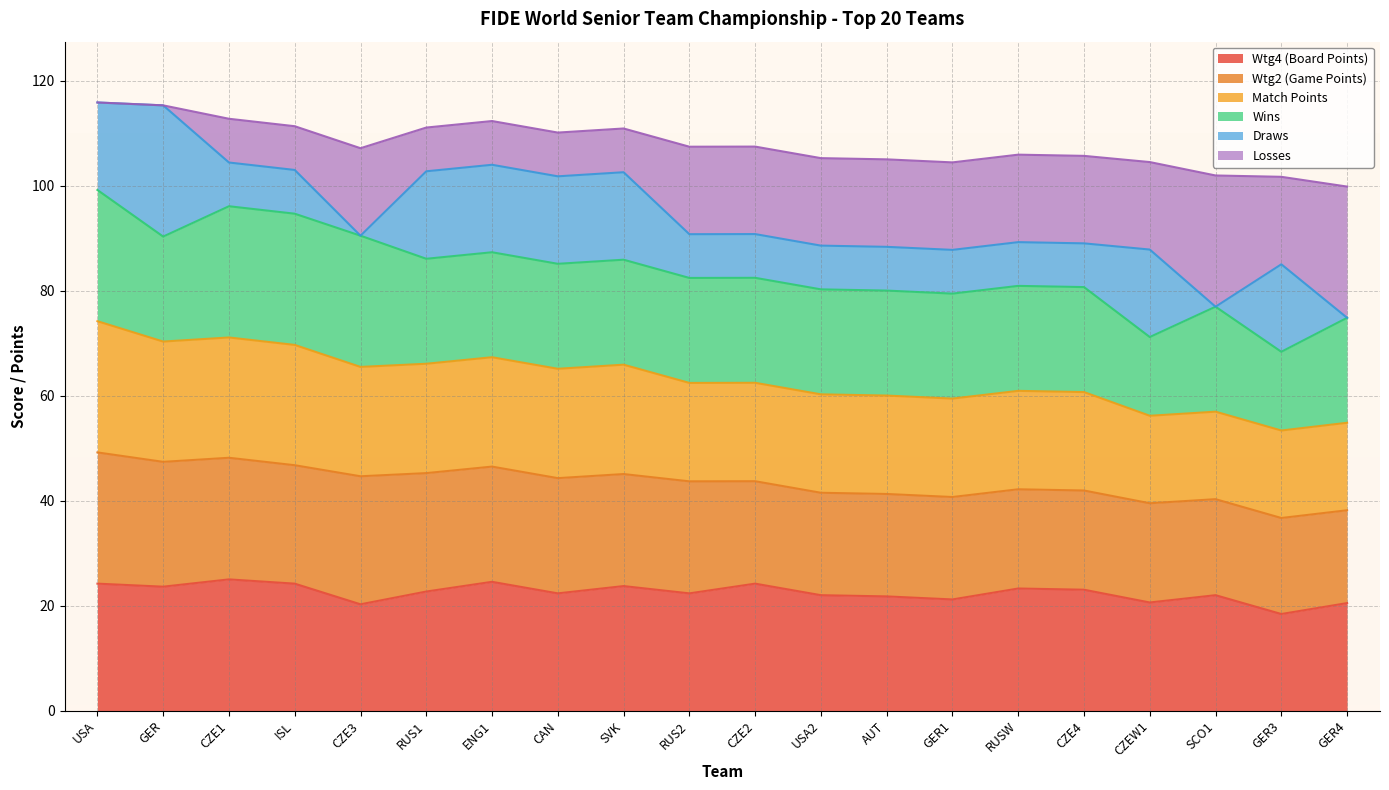

What is the label of the 10th point from the right?

CZE2